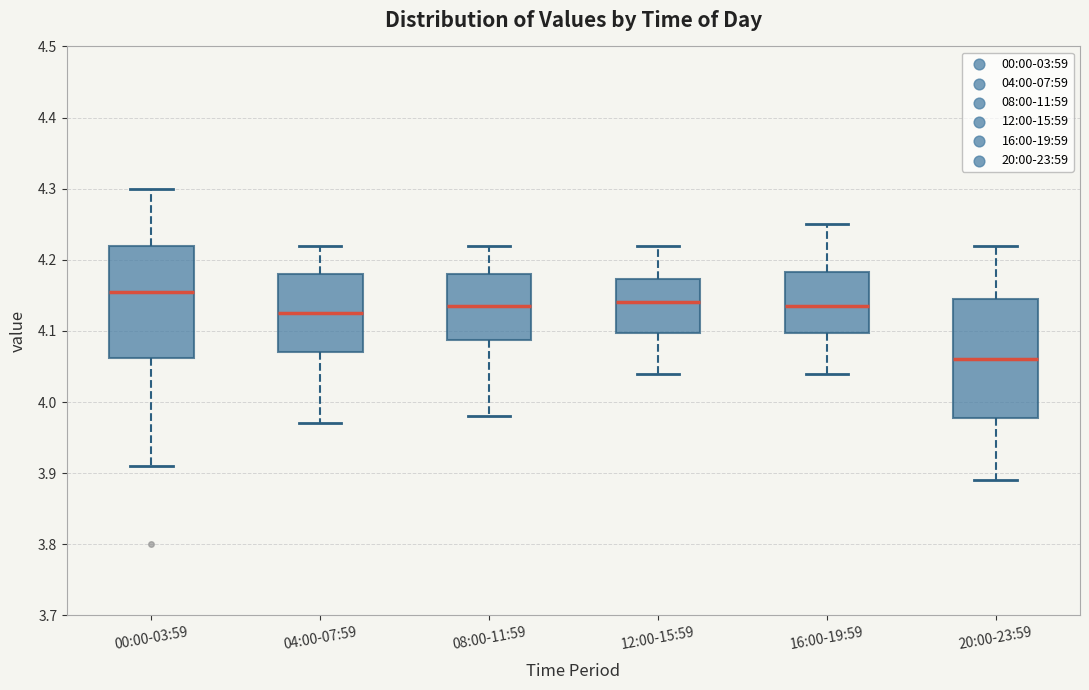

Which box has the highest median line?

00:00-03:59